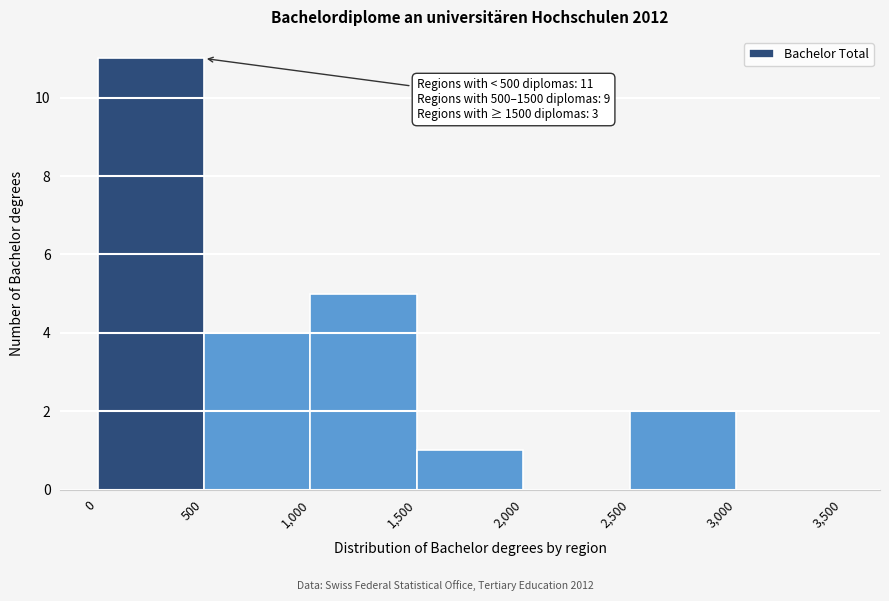

Which range on the x-axis has the tallest bar?

0 to 500